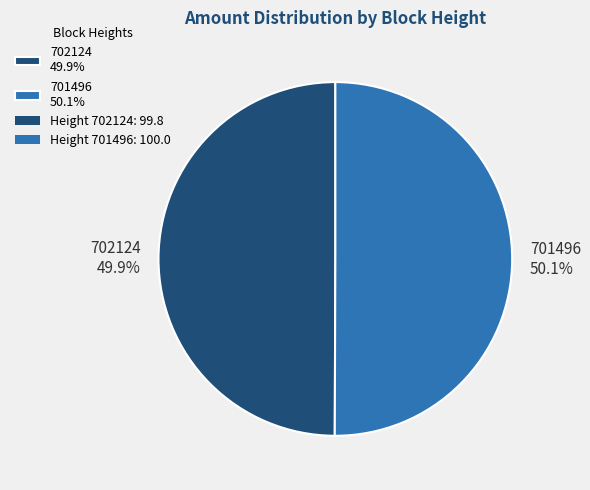

What is the total percentage of 701496 and 702124?

100.0%